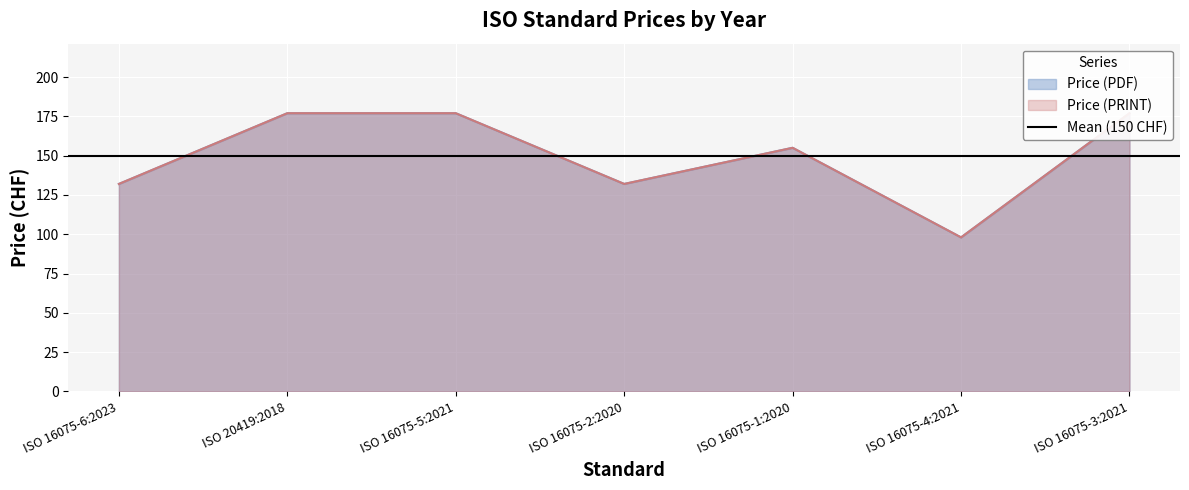

At ISO 20419:2018, list the series in order from largest to smallest.

Price (PDF), Price (PRINT)